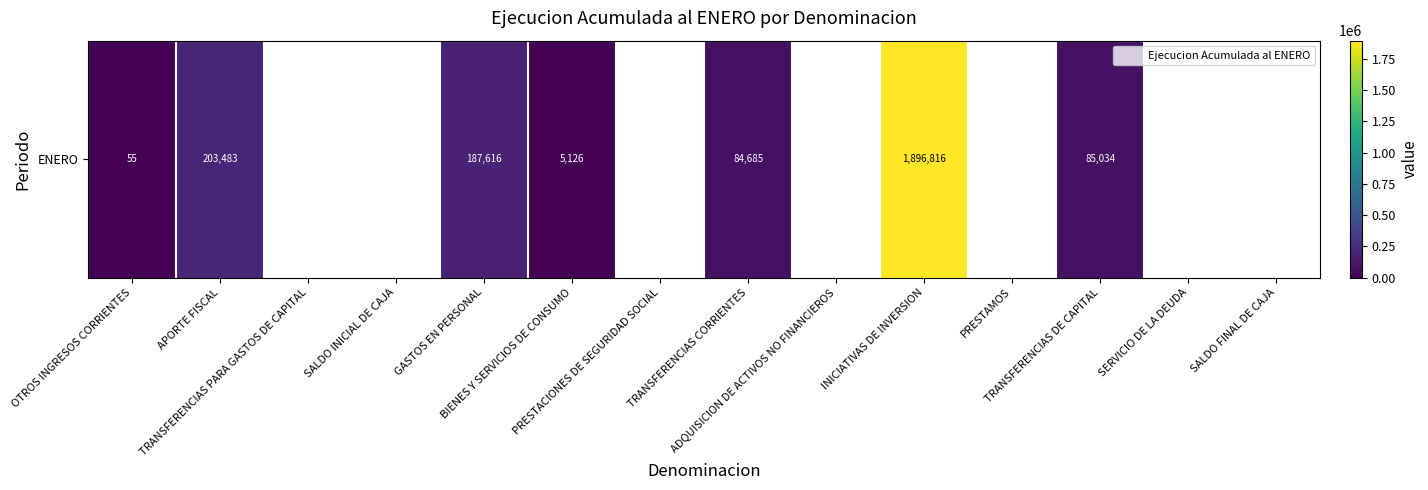

At which label does the data first exceed 55?

APORTE FISCAL